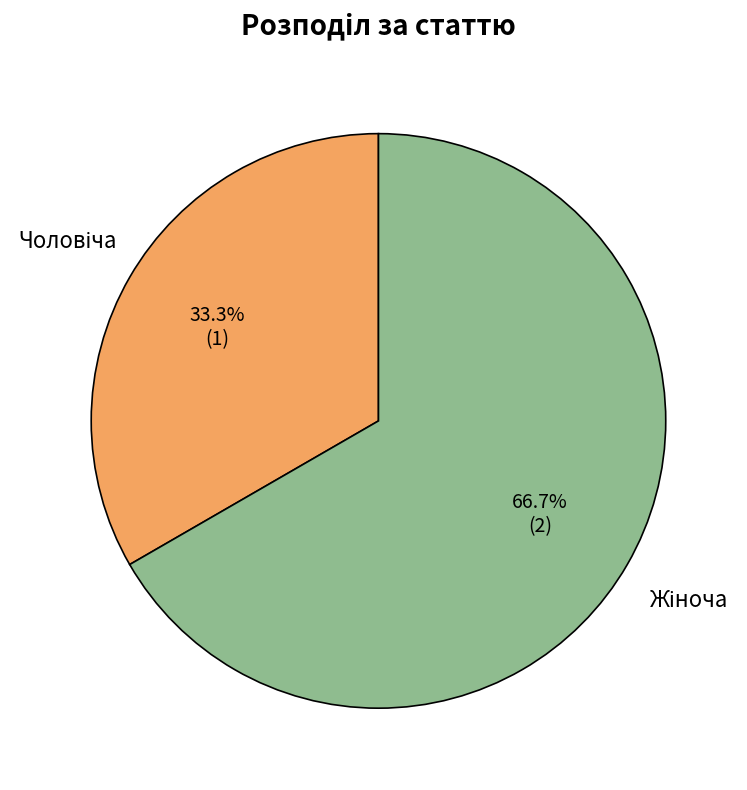

Is there any slice that represents more than half of the pie?

Yes